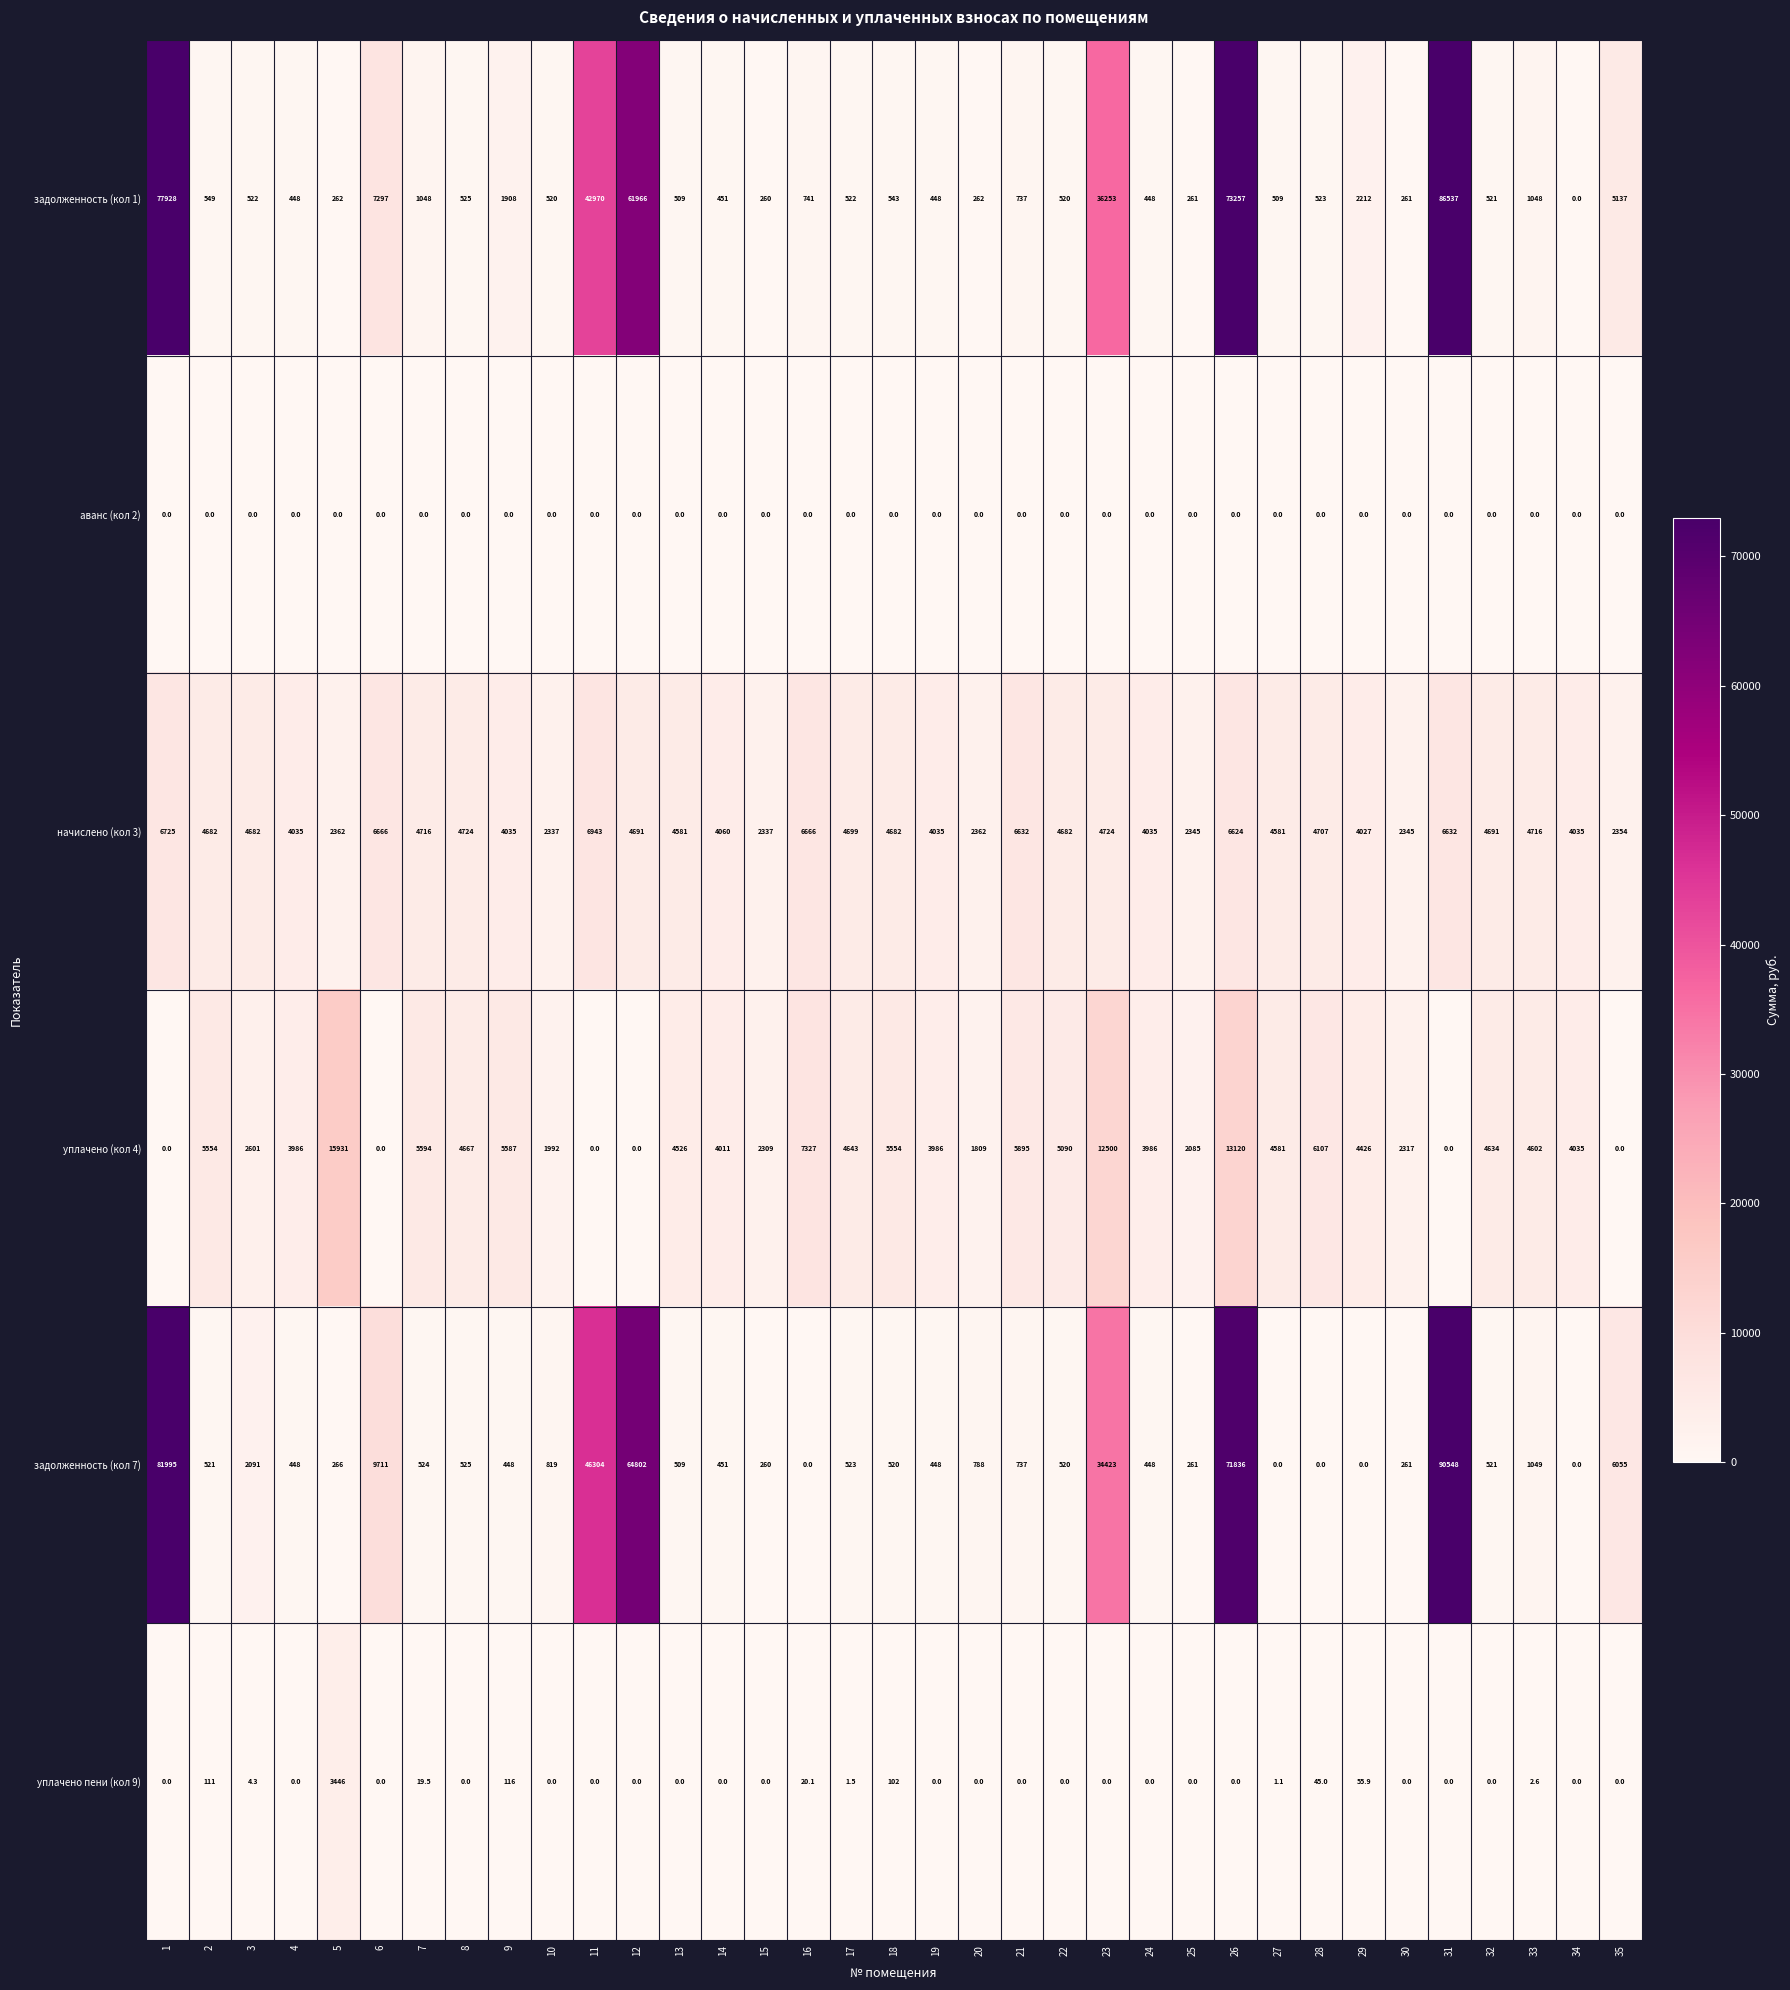

What is the difference between the уплачено пени (кол 9) values at 26 and 17?

1.5